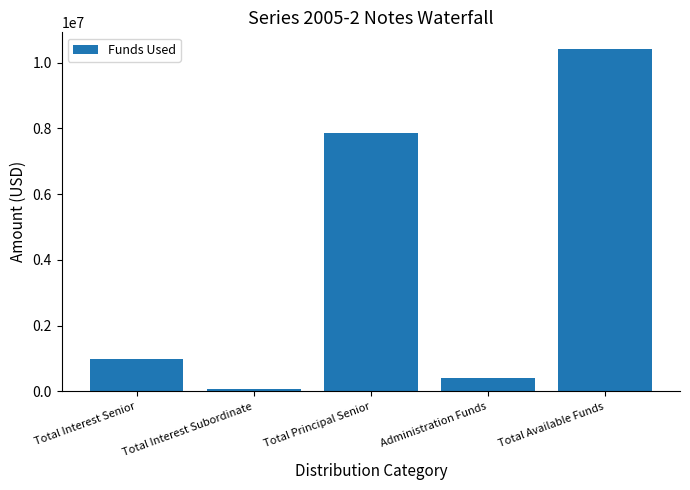

What is the maximum value shown in the chart?

10399068.0